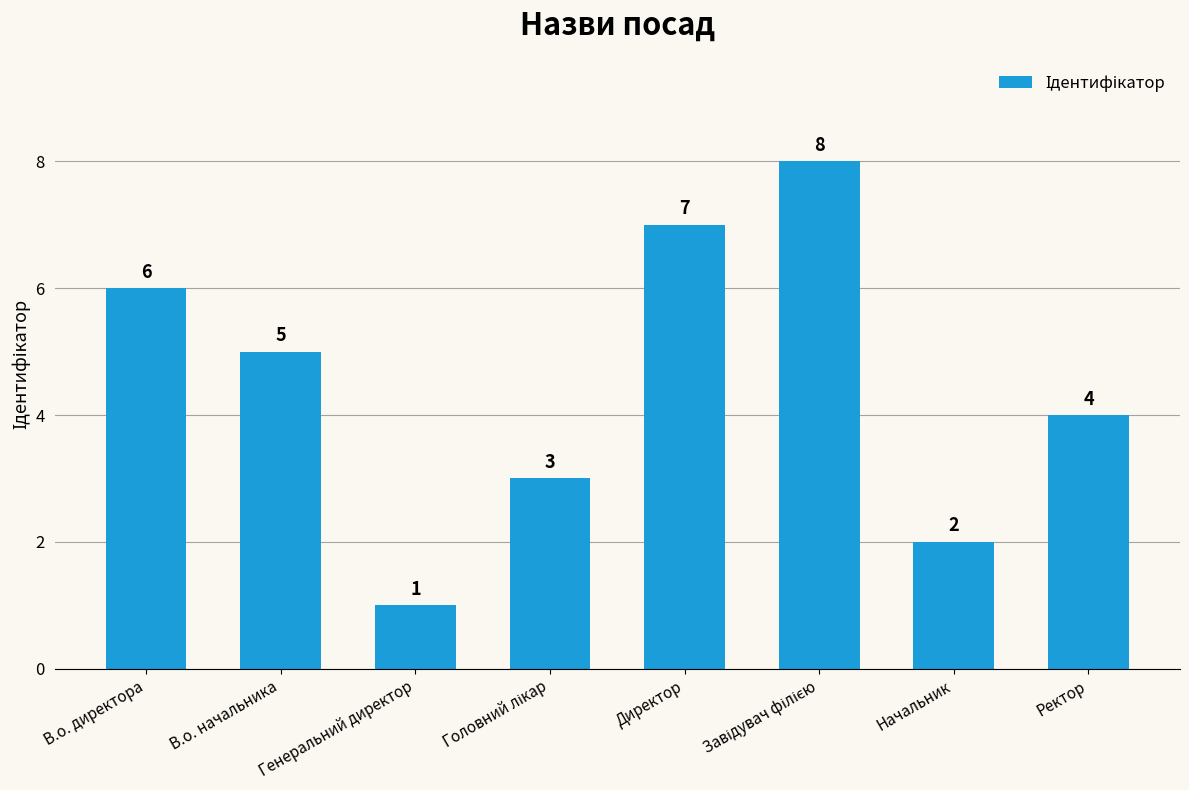

At which category does the chart reach its minimum across all series?

Генеральний директор